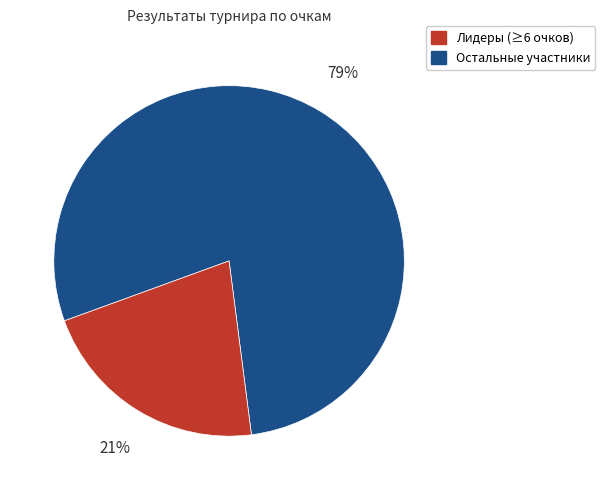

To the nearest percent, what is the average slice percentage?

50%